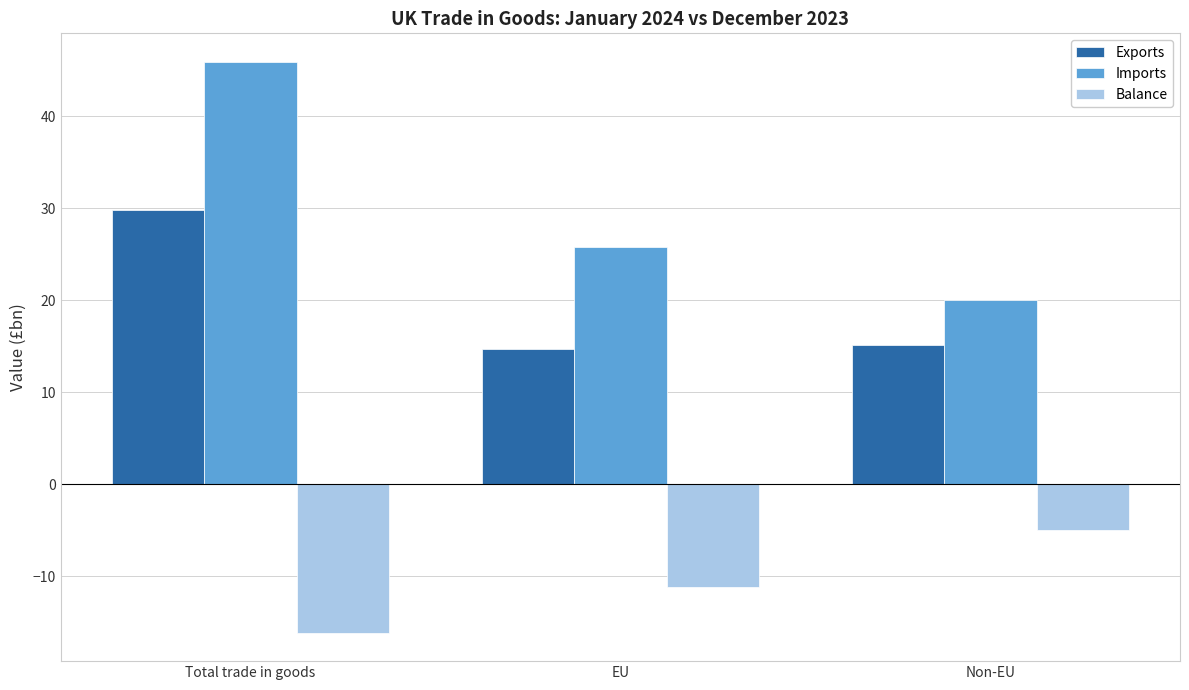

The value of Balance at Total trade in goods is -16.1. True or false?

True